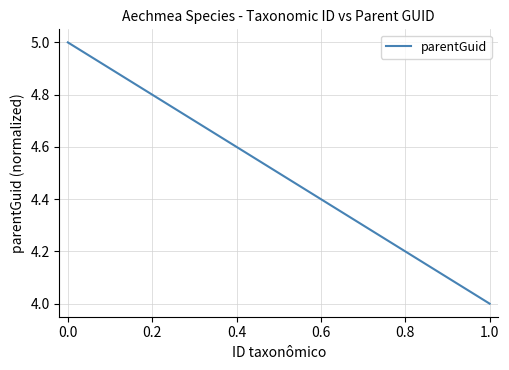

What is the smallest value displayed?

4.0